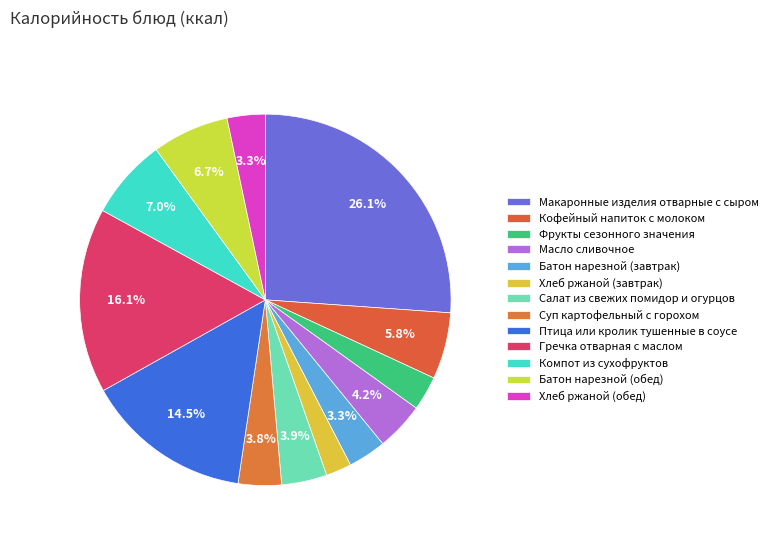

What is the smallest slice in the pie chart?

Хлеб ржаной (завтрак)